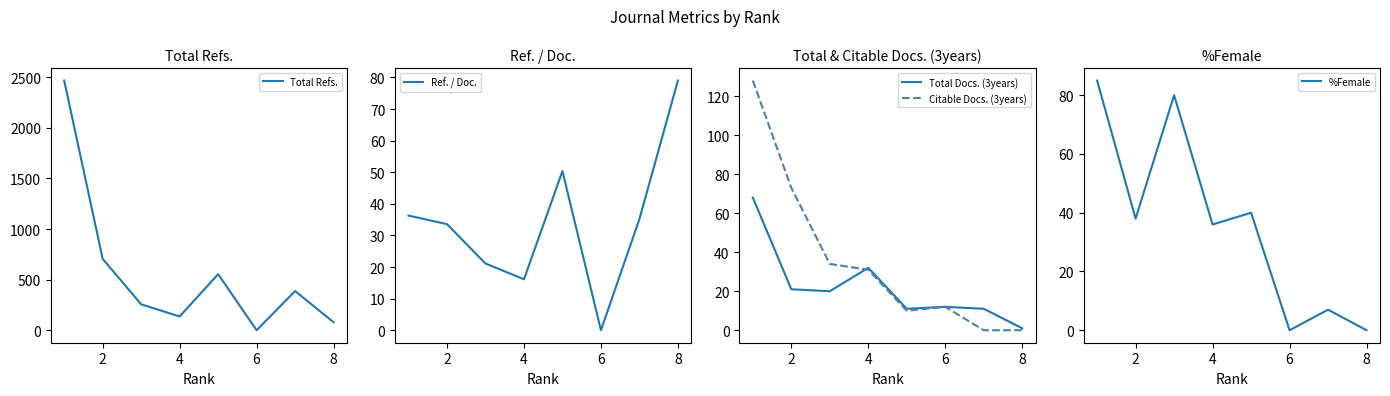

What is the average value of the Ref. / Doc. series?

34.0